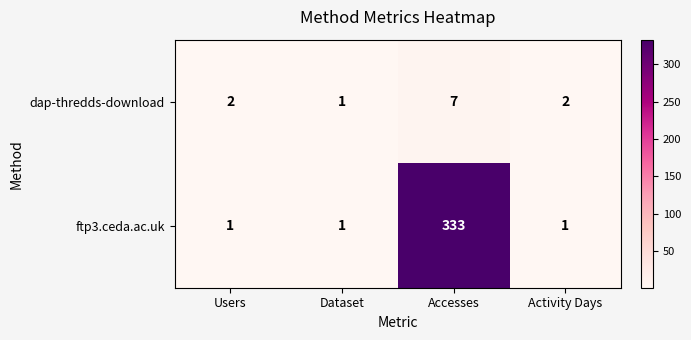

Which series has the largest total across all categories?

ftp3.ceda.ac.uk